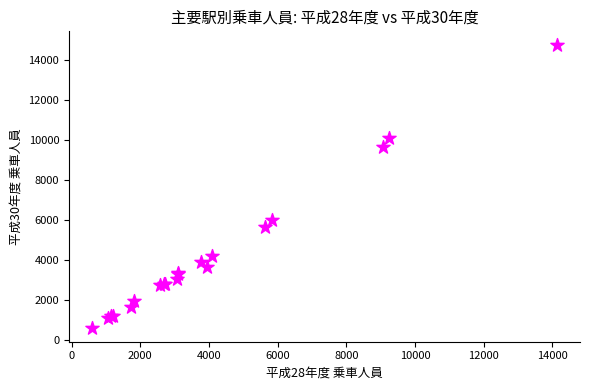

What Y value in the scatter plot is closest to 7684?

6029